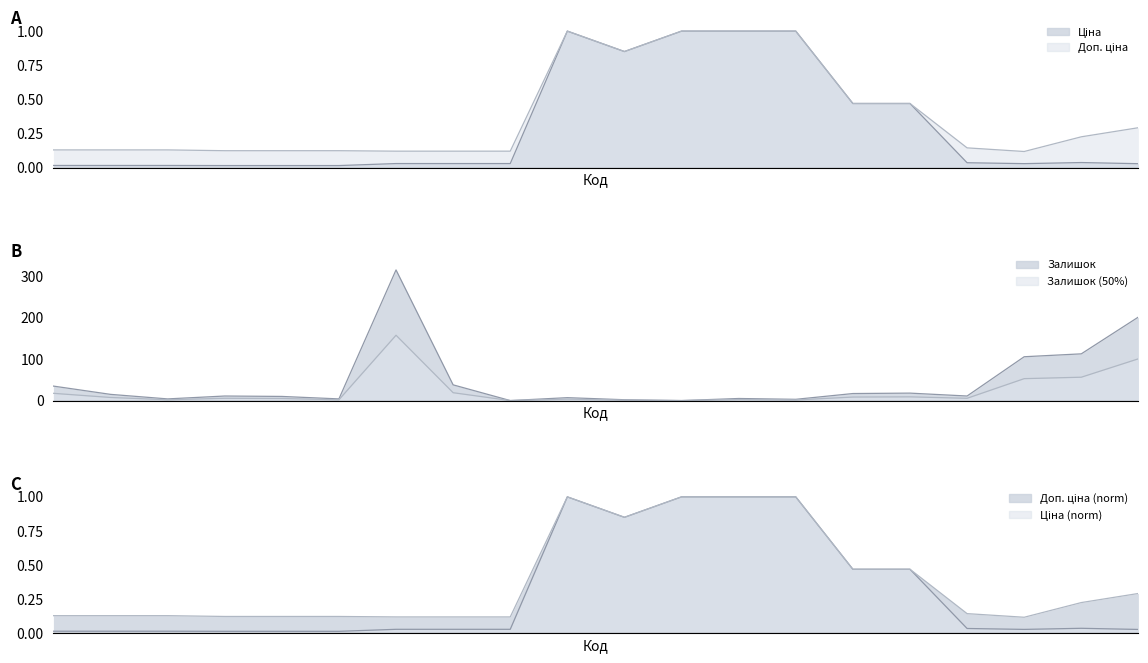

In Ціна, how many points are lower than both neighbors (excluding endpoints)?

2